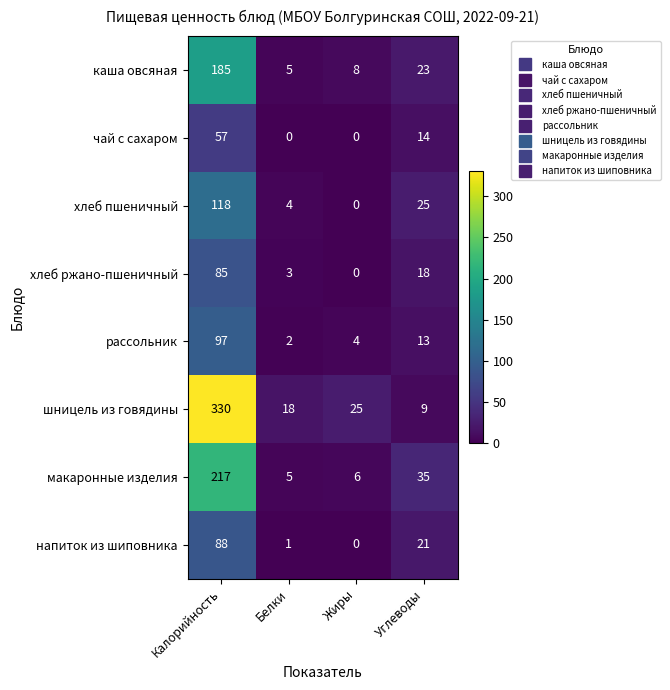

Which category has the highest value in the хлеб ржано-пшеничный series?

Калорийность